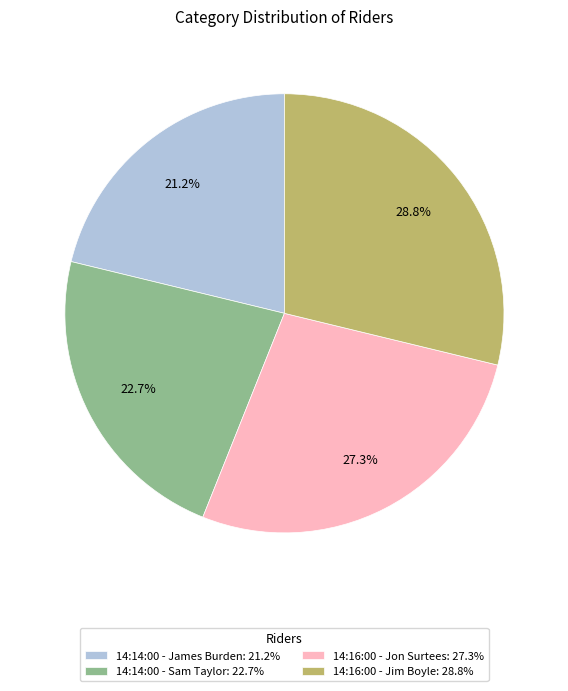

Is 14:16:00 - Jim Boyle the majority of the pie?

No